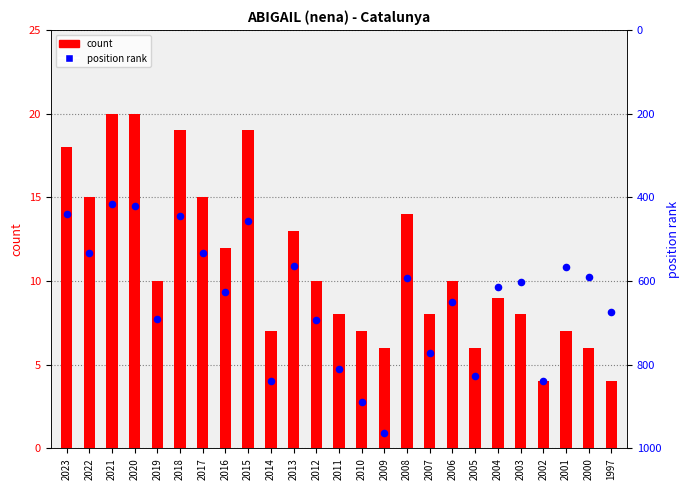

What is the total value across all series at 2010?

896